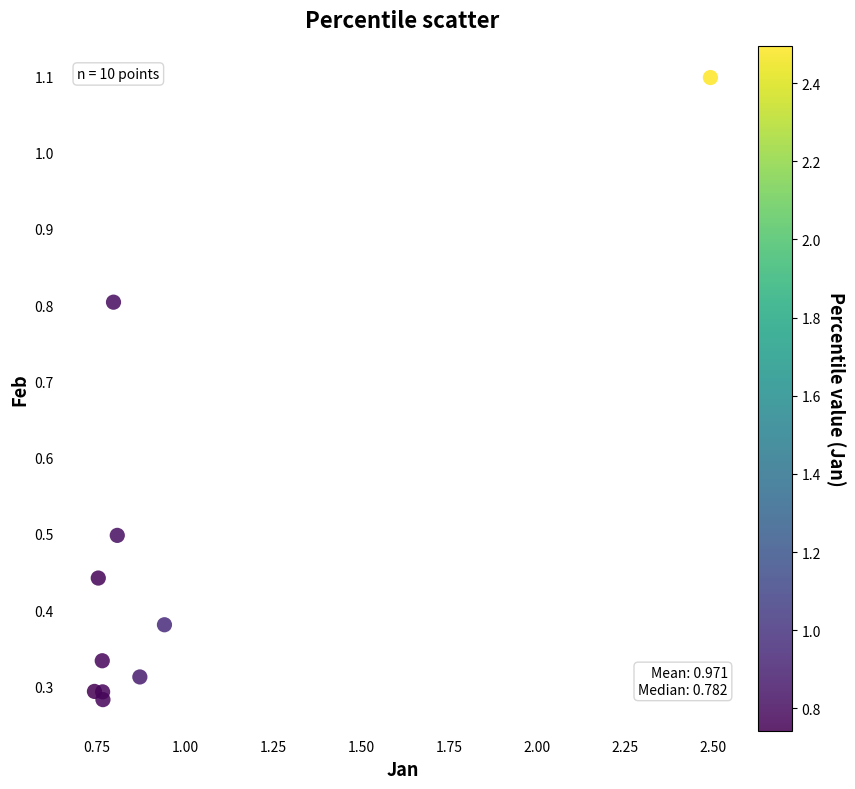

What is the average X value?

1.0